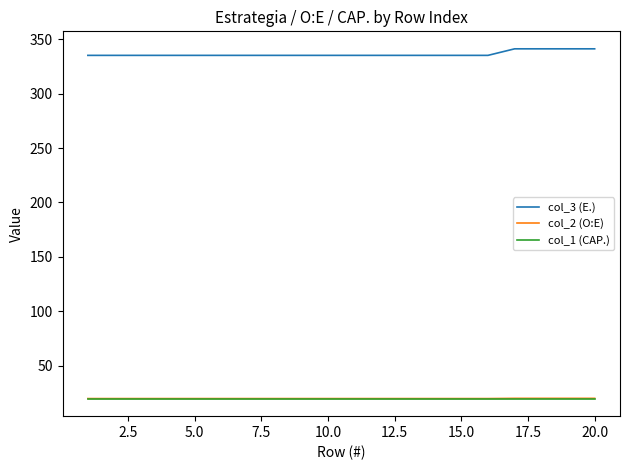

What is the minimum value for col_2 (O:E)?

20.1